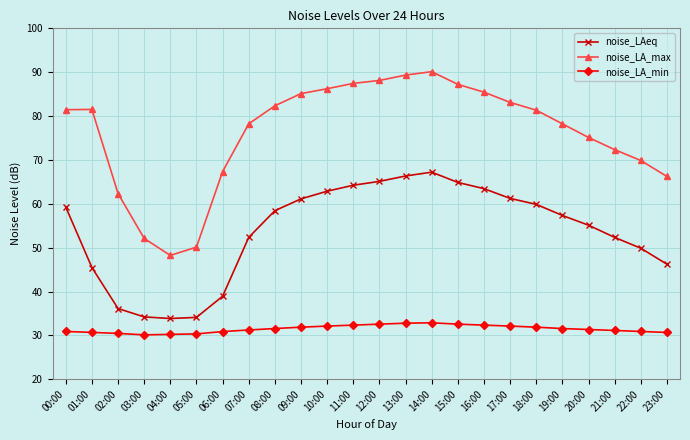

What is the total value across all series at 09:00?

178.1